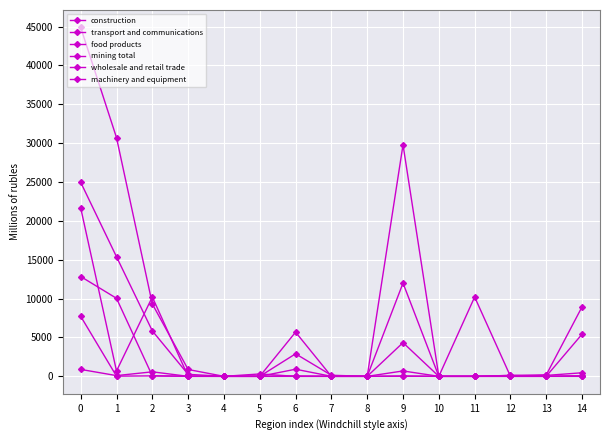

Reading right to left, extract all data points from this chart.

construction: 64	0	0	0	0	4334	0	0	5687	0	0	16	64	10038	12840
transport and communications: 5428	13	116	0	0	11996	0	139	2899	0	2	257	5847	15383	24960
food products: 460	120	0	0	0	50	0	0	43	0	0	0	581	94	891
mining total: 0	0	0	10208	0	693	0	0	0	0	0	0	10208	693	21673
wholesale and retail trade: 8953	192	121	0	0	29786	3	0	917	0	0	881	9317	30709	44879
machinery and equipment: 59	0	0	0	0	18	0	0	0	307	0	7	59	25	7722